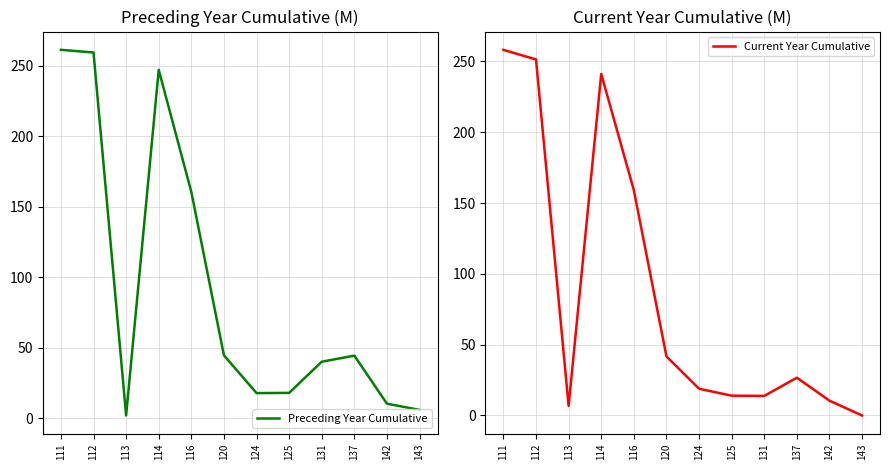

Rank the series at 124 from highest to lowest value.

Current Year Cumulative, Preceding Year Cumulative